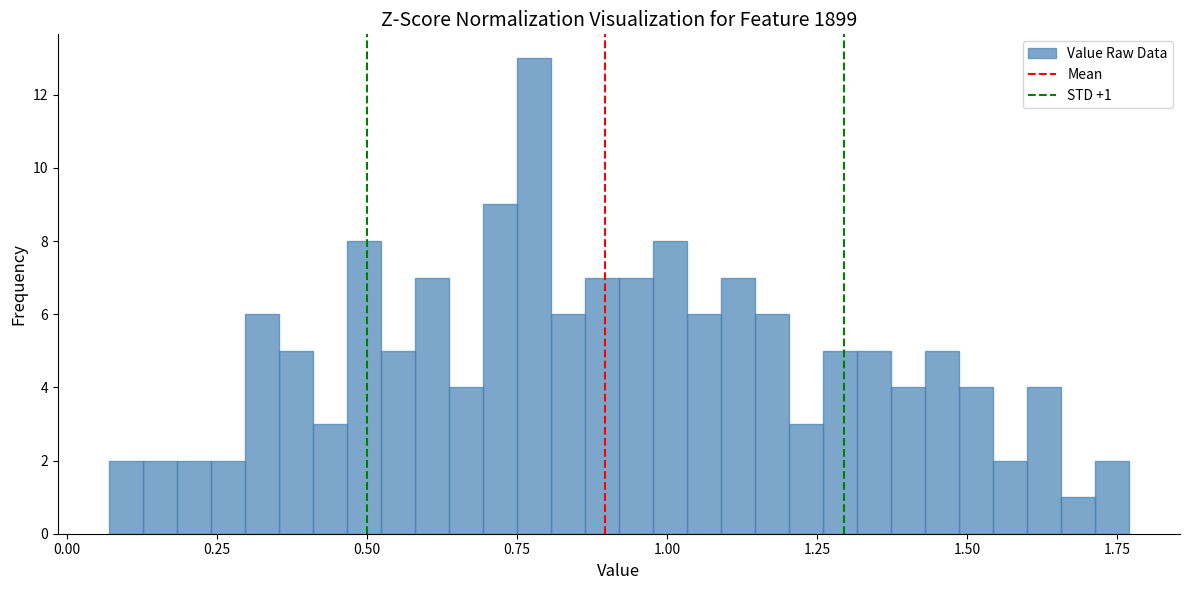

Around what value on the x-axis is the tallest bar? Give the approximate position of its centre, as read against the axis.

0.80